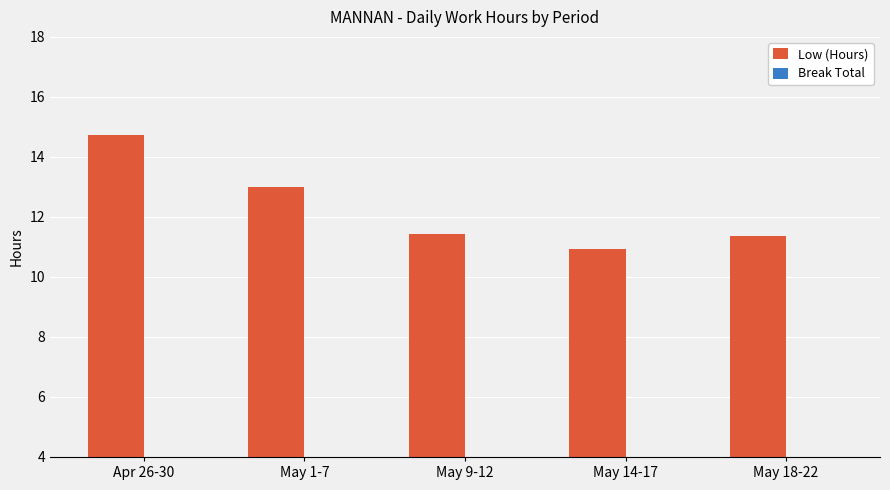

Are the bars horizontal?

No